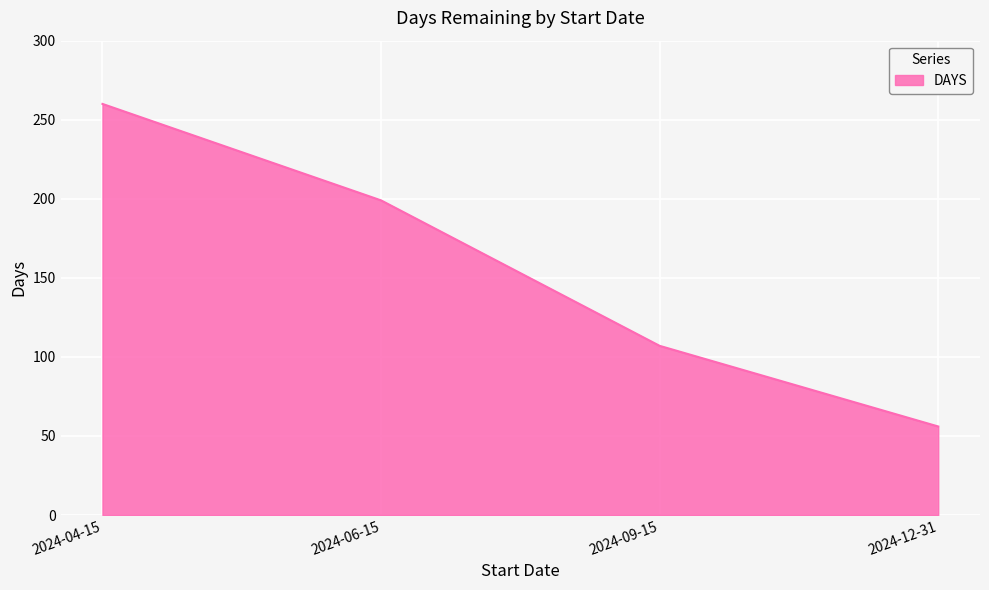

True or false: the data has more than 0 interior local peaks.

False